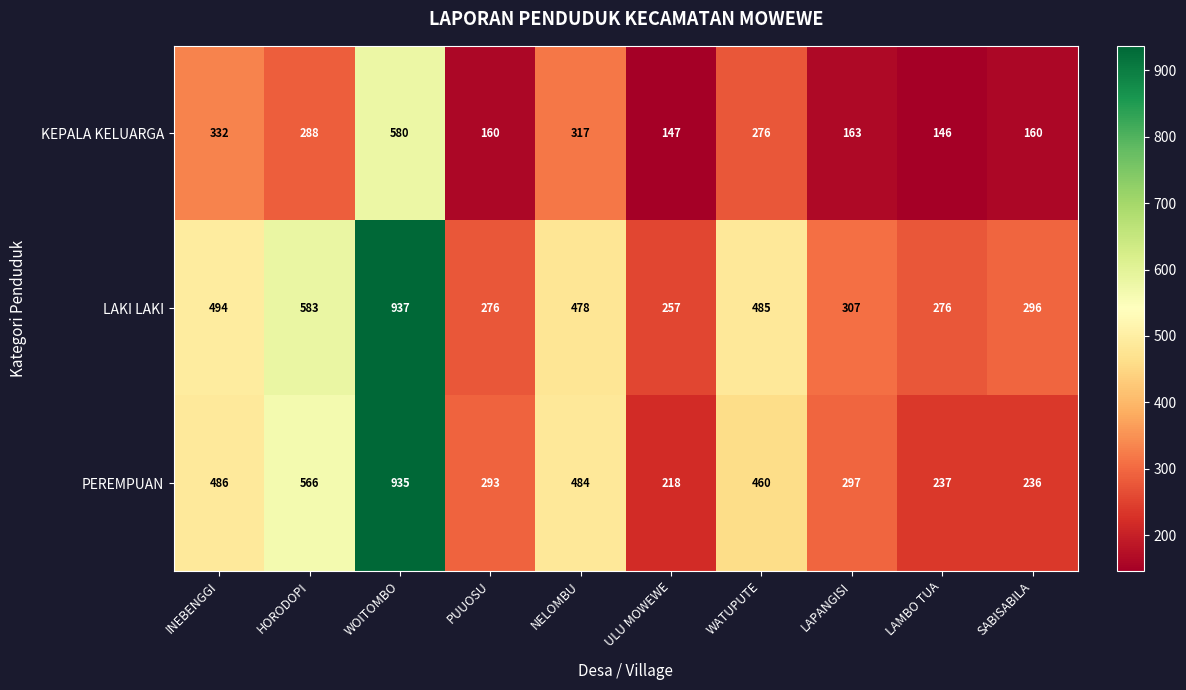

Reading left to right, what are all the values shown in this chart?

KEPALA KELUARGA: 332	288	580	160	317	147	276	163	146	160
LAKI LAKI: 494	583	937	276	478	257	485	307	276	296
PEREMPUAN: 486	566	935	293	484	218	460	297	237	236